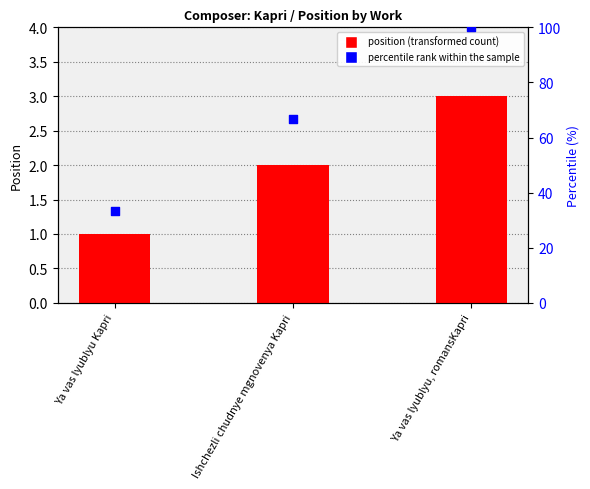

Which series reaches the maximum Y coordinate?

percentile rank within the sample